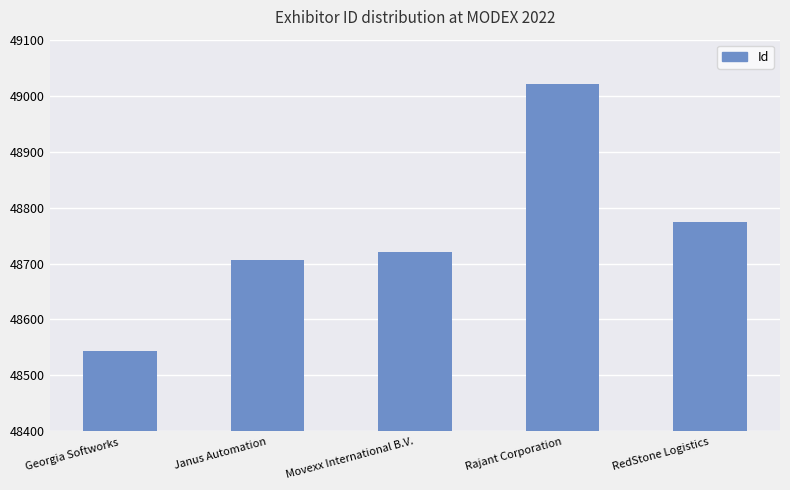

Does the chart contain any negative values?

No